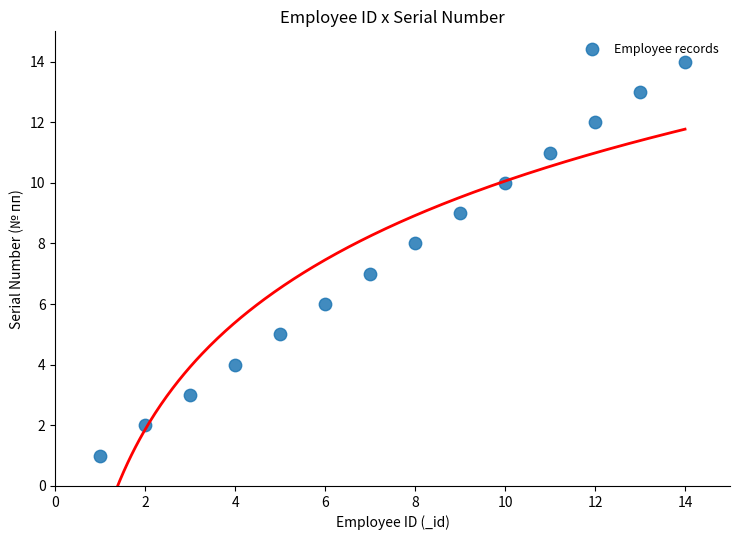

What is the range of X values (max minus min)?

13